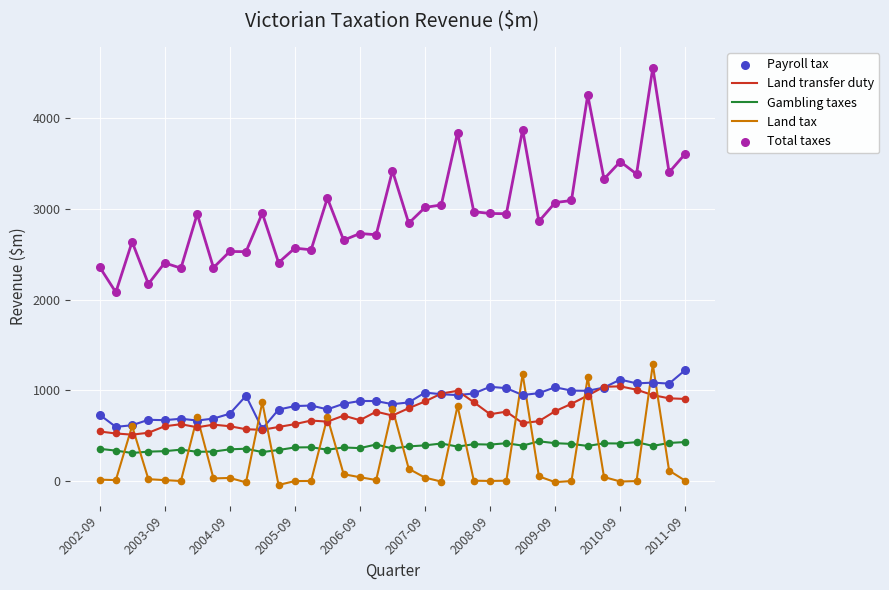

What is the total value across all series at 13?

4422.7